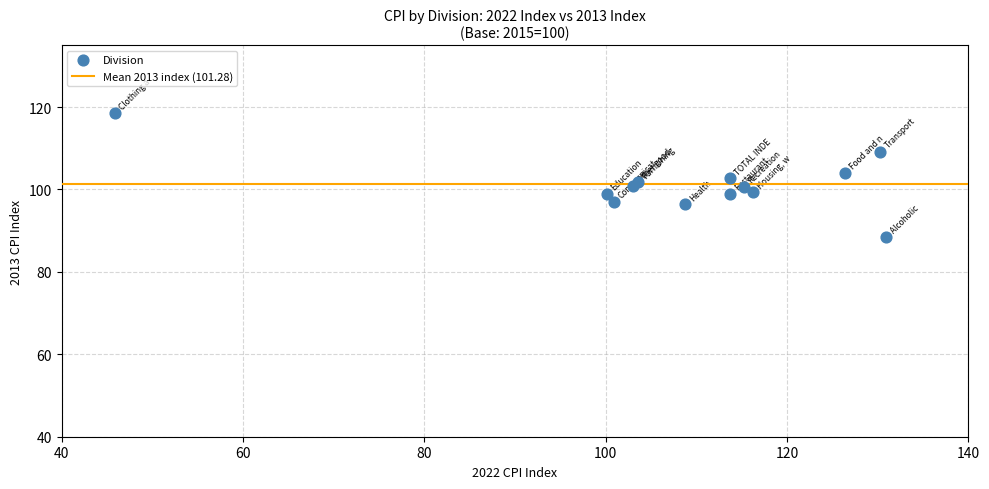

What is the range of X values (max minus min)?

85.0